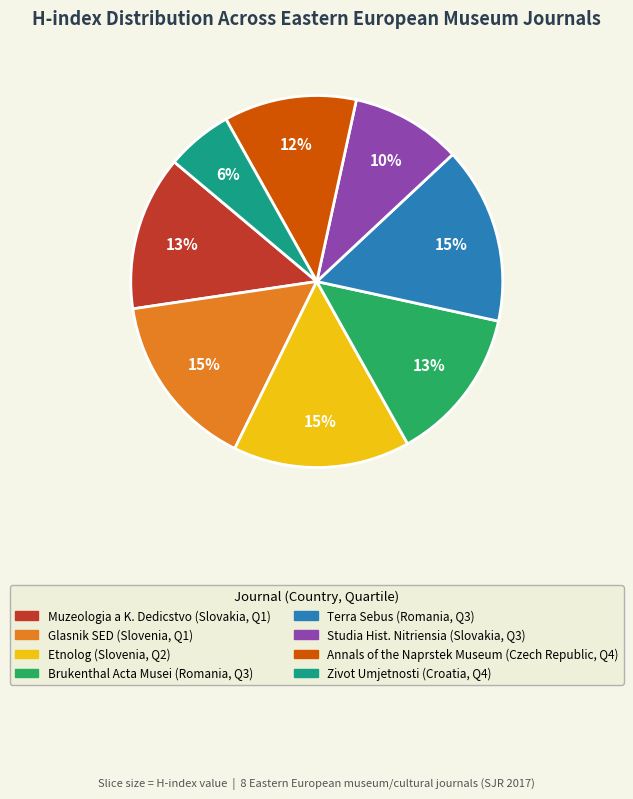

Is there a majority slice in this chart?

No